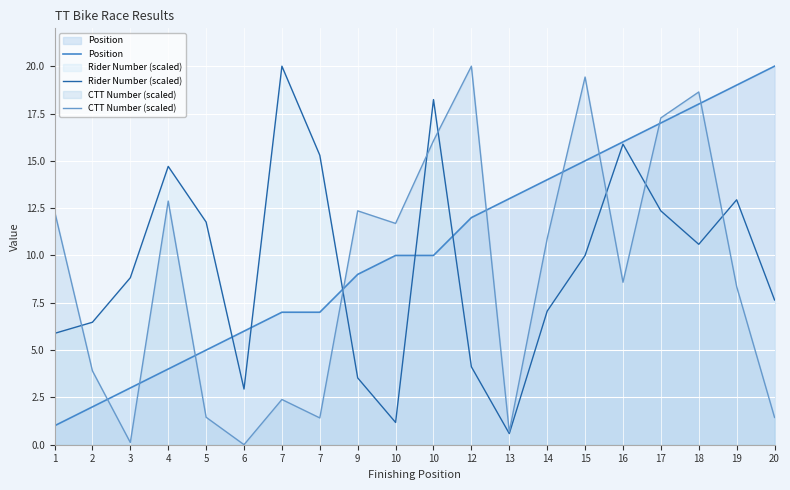

What is the total value across all series at 5?

18.2